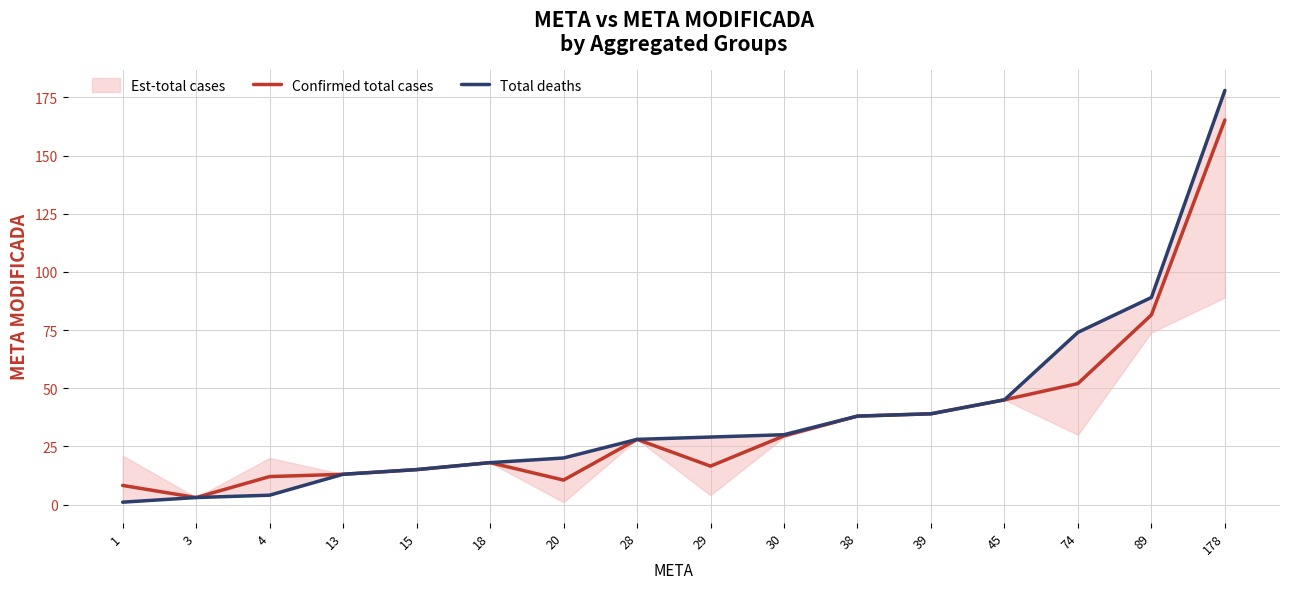

True or false: Total deaths and Confirmed total cases cross at least once.

False